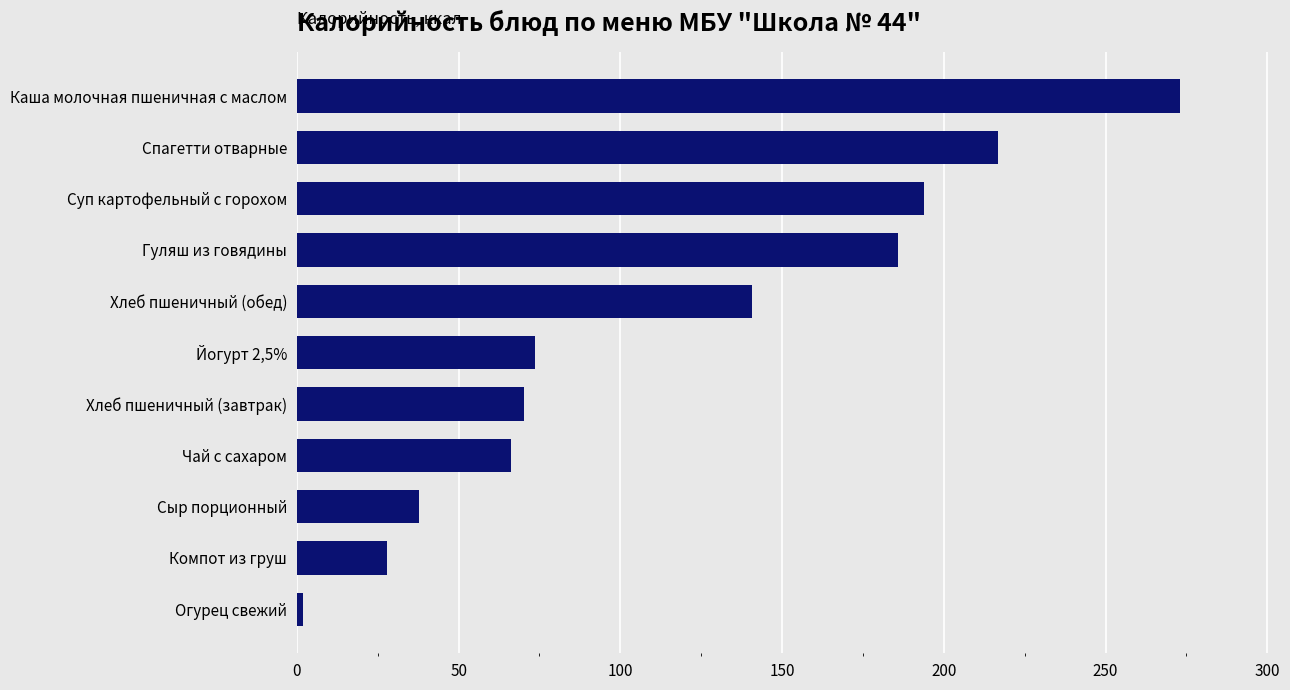

Reading bottom to top, extract all data points from this chart.

1.8	27.8	37.7	66.2	70.3	73.7	140.6	185.9	193.7	216.8	273.1